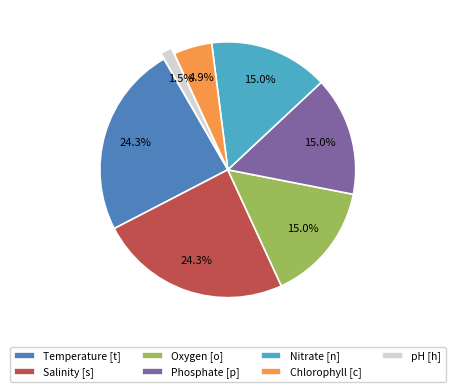

Combined, do Chlorophyll [c] and pH [h] account for over 50%?

No